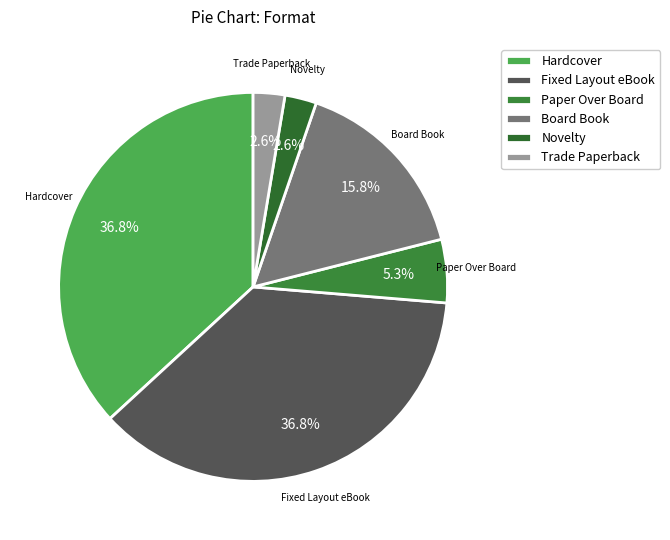

Count the number of slices in the pie.

6